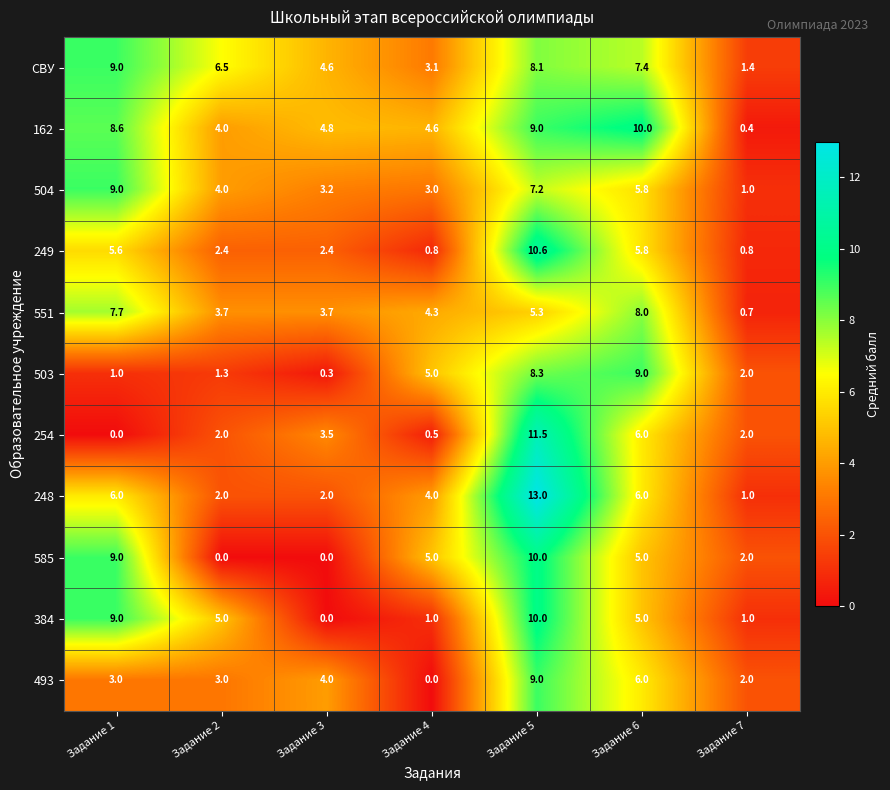

What is the difference between the highest and lowest values at Задание 6?

5.0